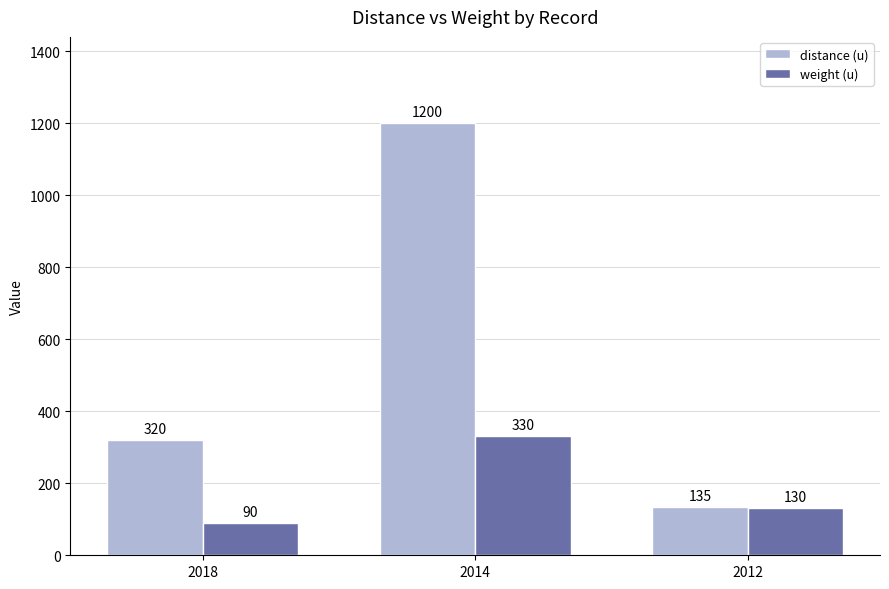

The value of distance (u) at 2012 is 66. True or false?

False